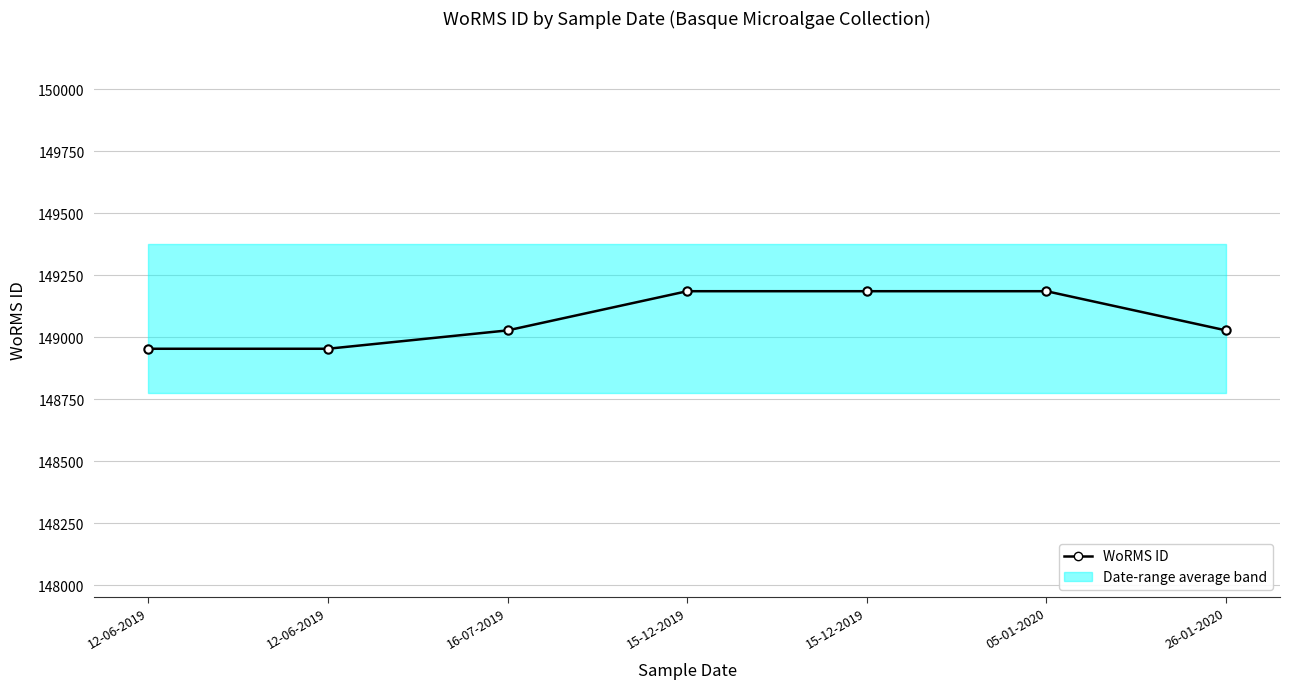

Does the chart display data point markers on the line(s)?

Yes